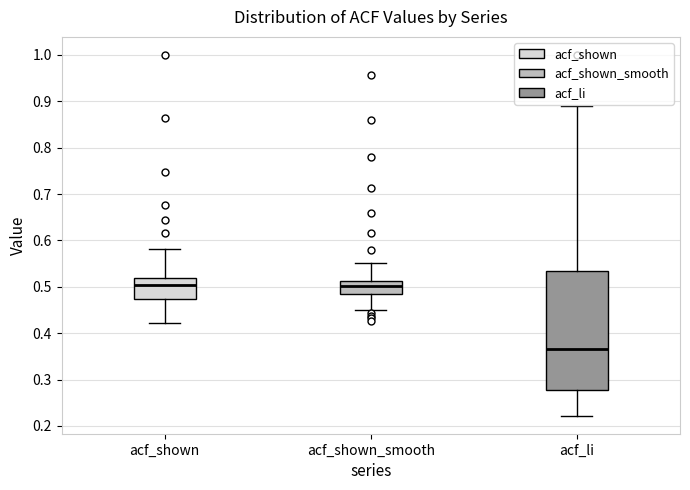

Which box is the tallest, from its lower edge to its upper edge?

acf_li